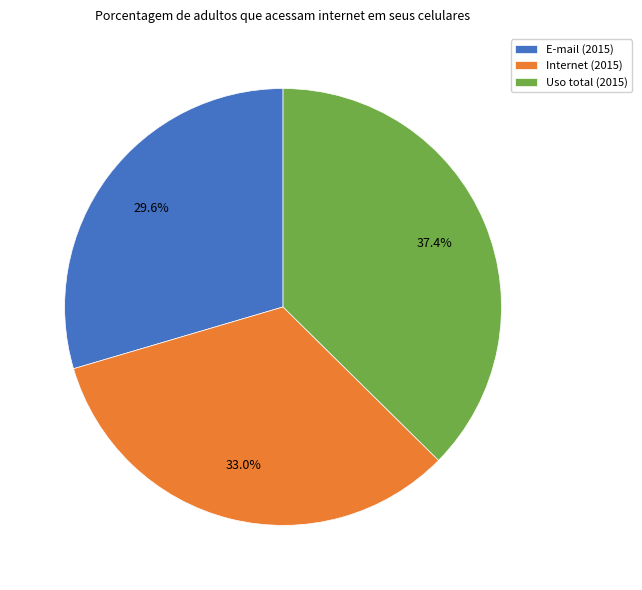

To the nearest percent, what portion does E-mail (2015) represent?

30%